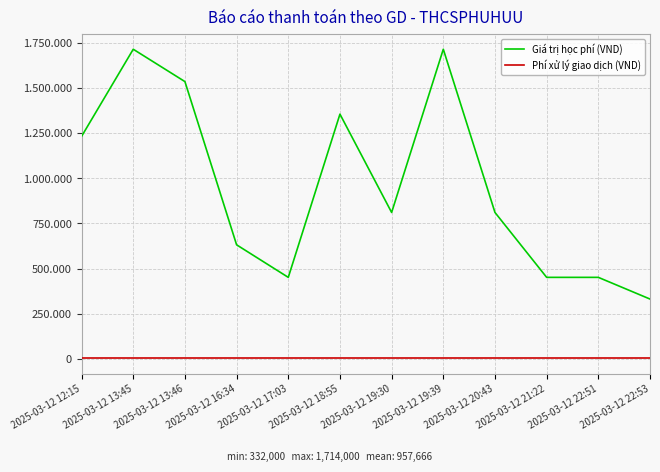

In Giá trị học phí (VND), how many points are lower than both neighbors (excluding endpoints)?

2